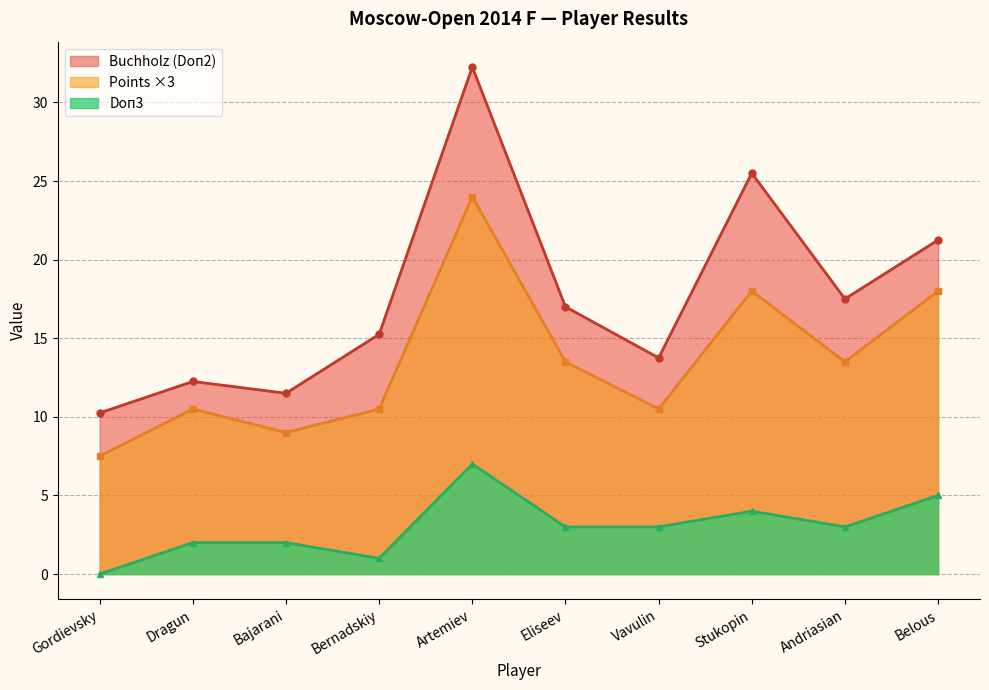

True or false: Points and Doп3 intersect in this chart.

False